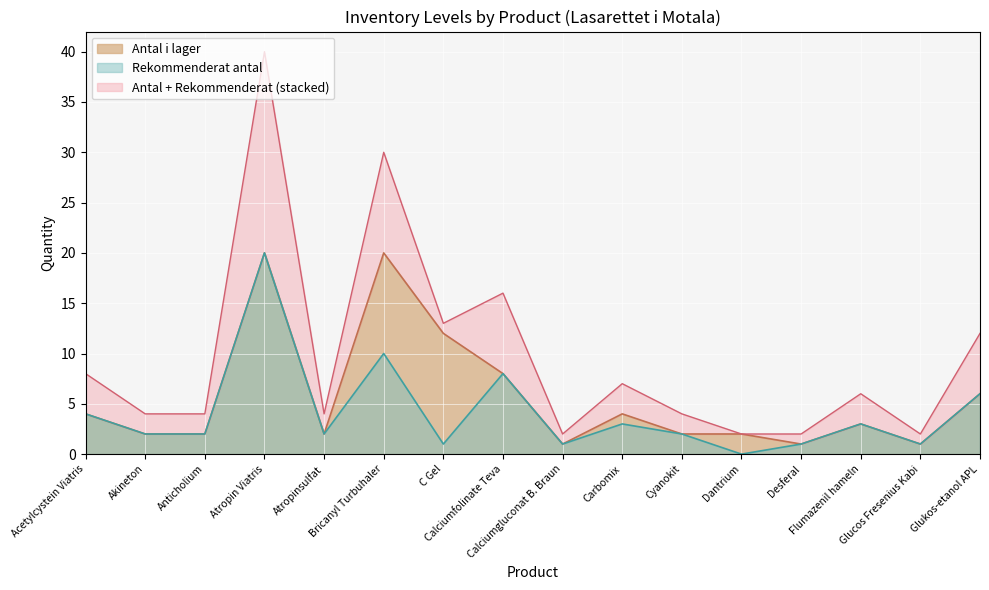

At which label does Antal i lager reach its peak?

Atropin Viatris